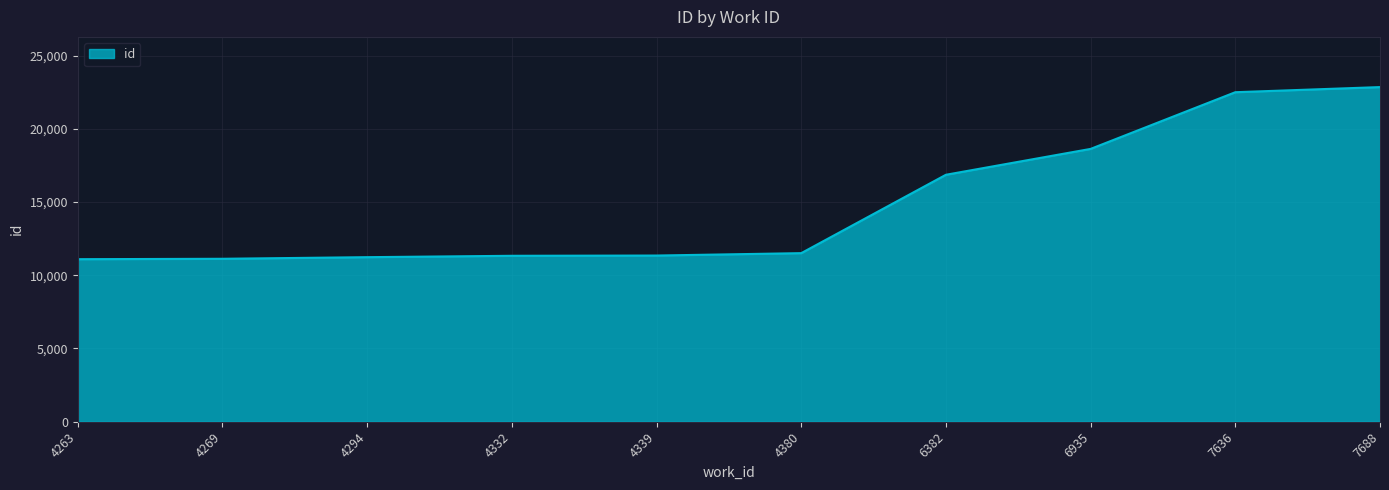

What is the difference between the maximum and minimum values?

11750